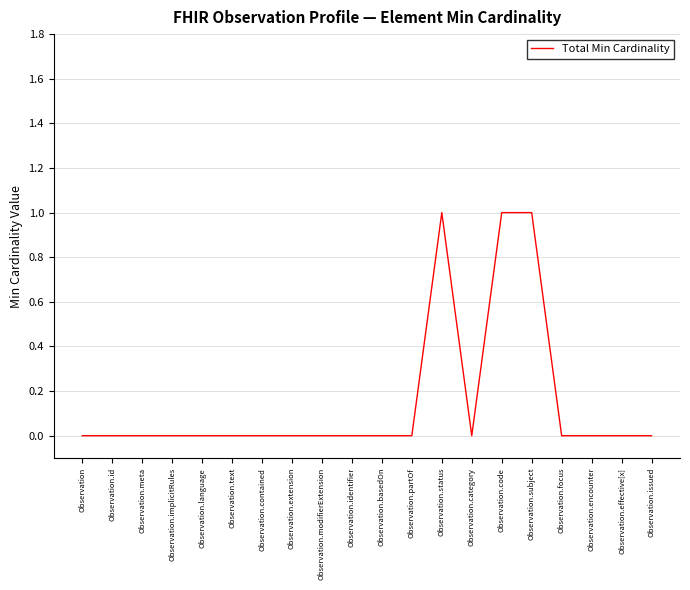

True or false: there are more than 0 points higher than both neighbors.

True